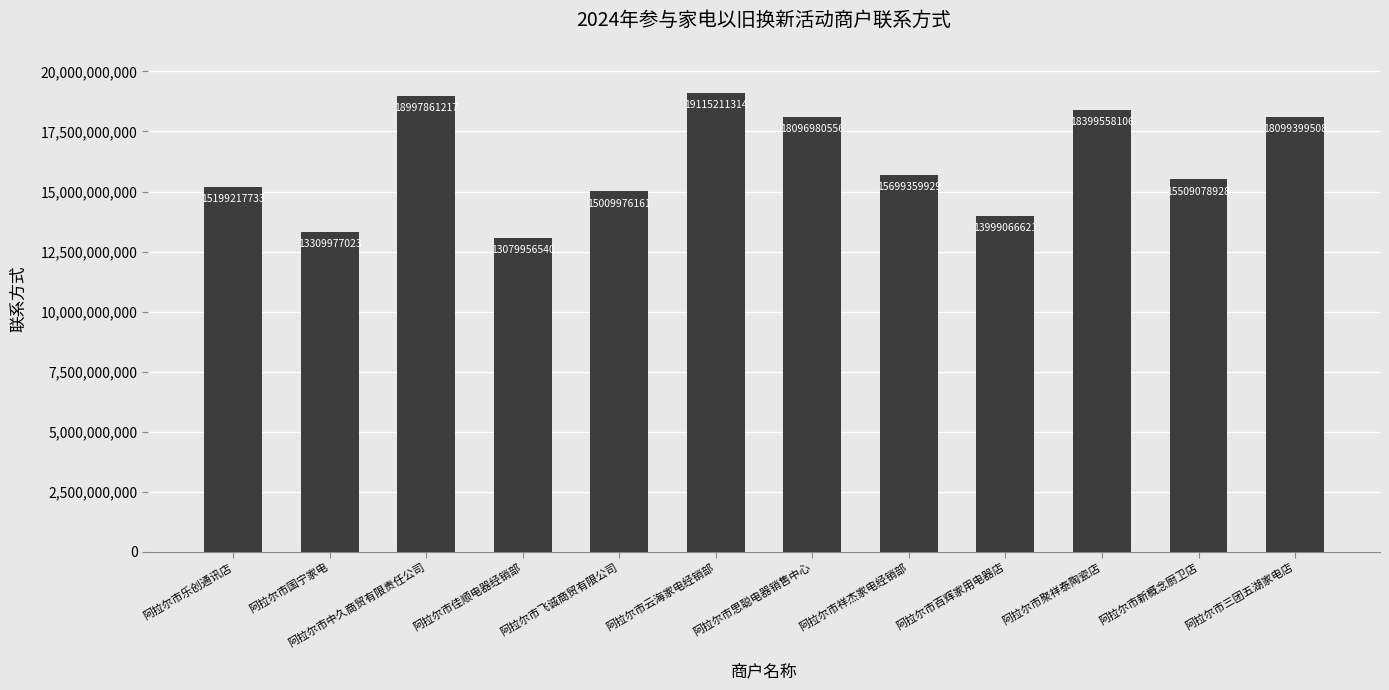

List the labels in order of value, smallest first.

阿拉尔市佳顺电器经销部, 阿拉尔市国宁家电, 阿拉尔市百辉家用电器店, 阿拉尔市飞诚商贸有限公司, 阿拉尔市乐创通讯店, 阿拉尔市新概念厨卫店, 阿拉尔市祥杰家电经销部, 阿拉尔市思聪电器销售中心, 阿拉尔市三团五湖家电店, 阿拉尔市聚祥泰陶瓷店, 阿拉尔市中久商贸有限责任公司, 阿拉尔市云海家电经销部